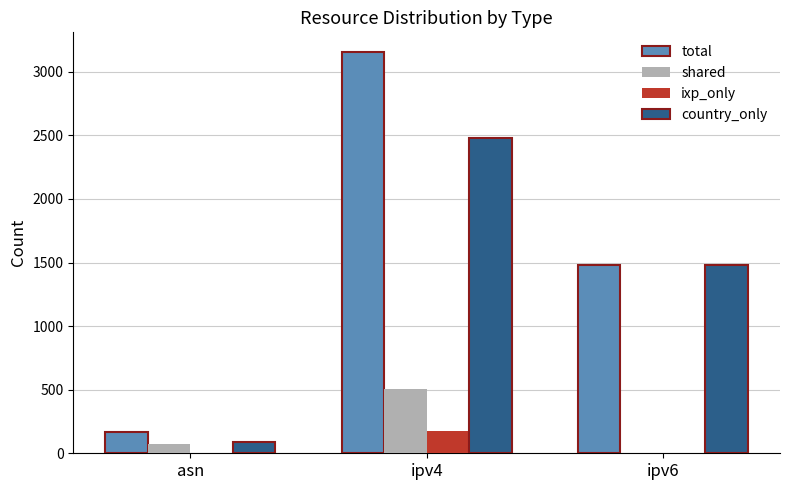

Is it true that total equals 1045 at ipv4?

False